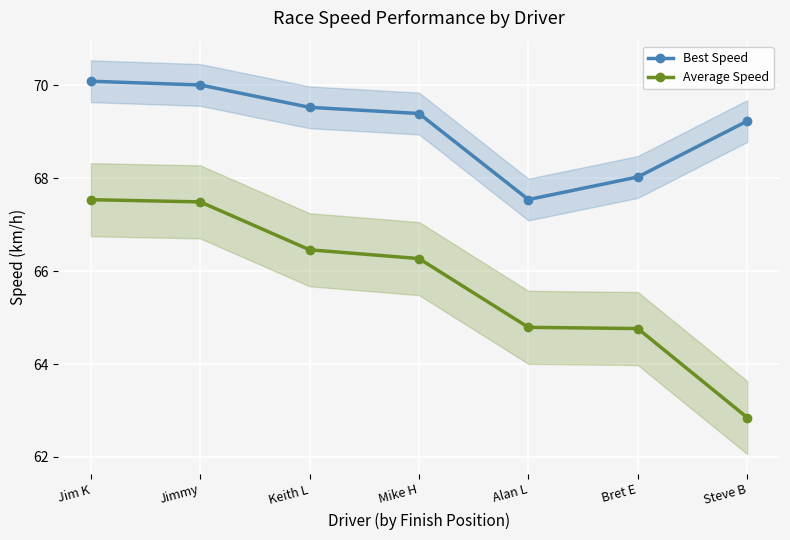

True or false: Best Speed and Average Speed cross at least once.

False